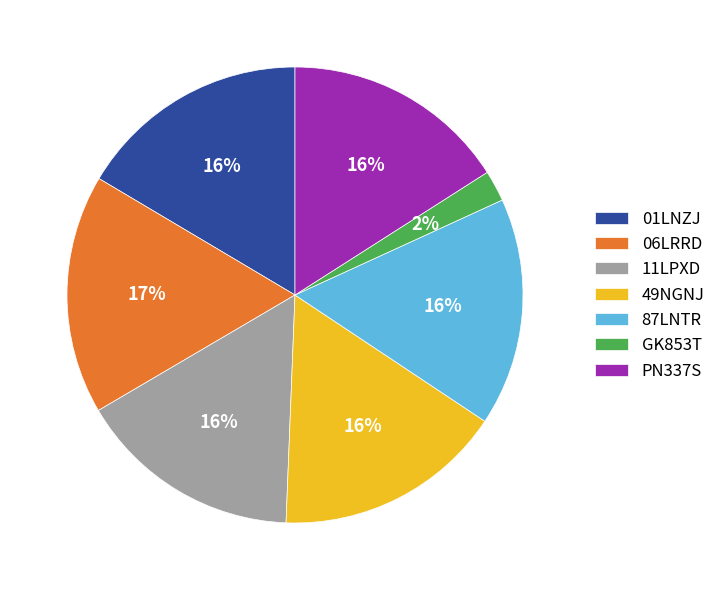

To the nearest percent, what percentage of the pie is 06LRRD?

17%